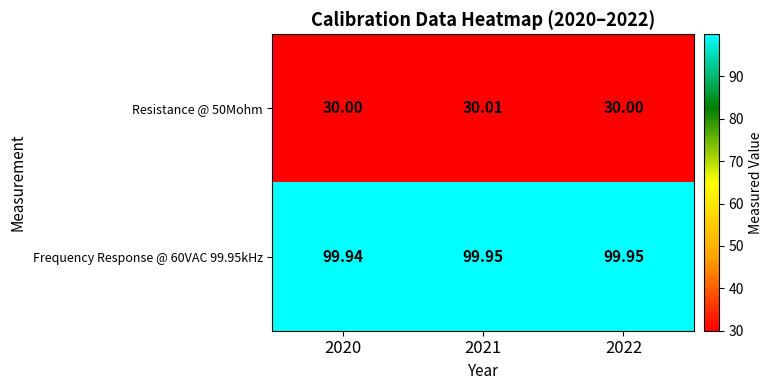

At which category is the sum across all series the highest?

2021